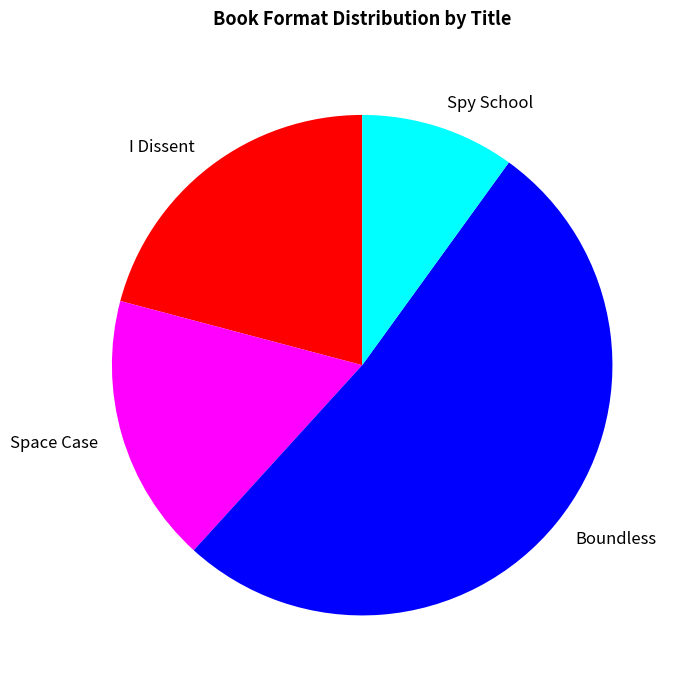

True or false: I Dissent accounts for 21% of the total.

True